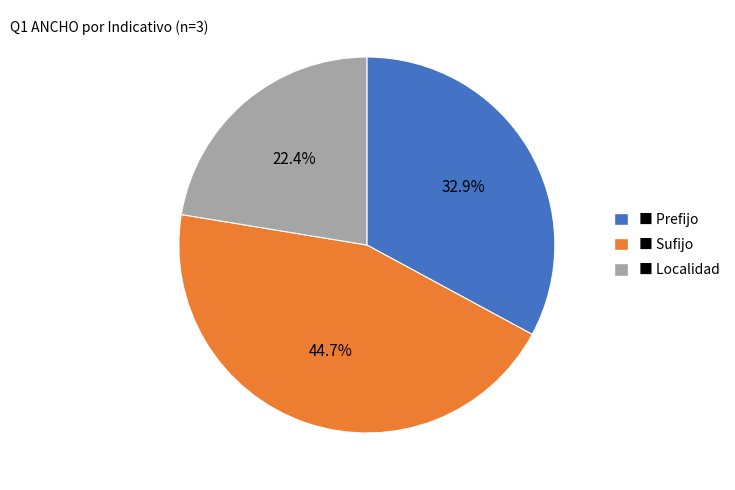

How many segments does this pie chart have?

3